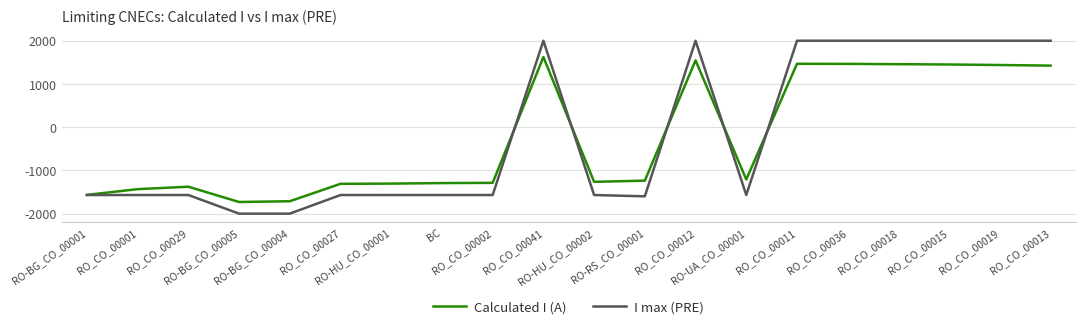

What is the maximum value for I max (PRE)?

1995